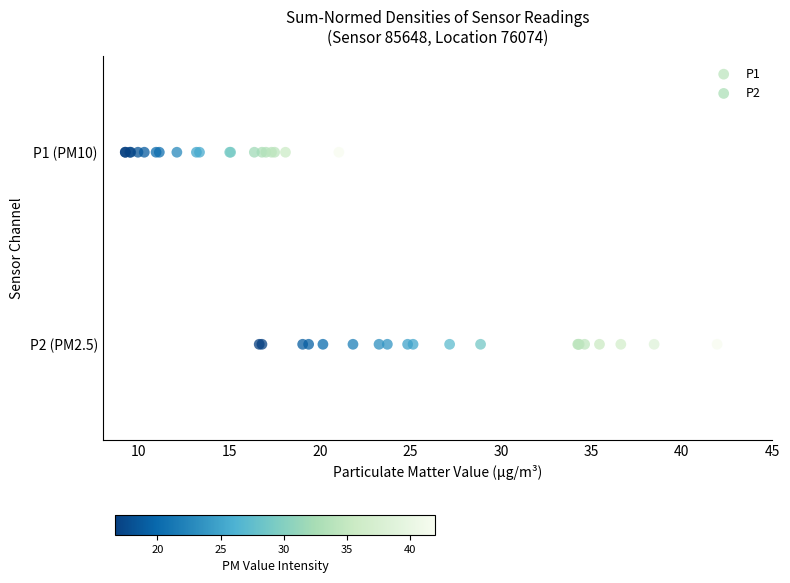

What are all the series names shown in the legend?

P1, P2